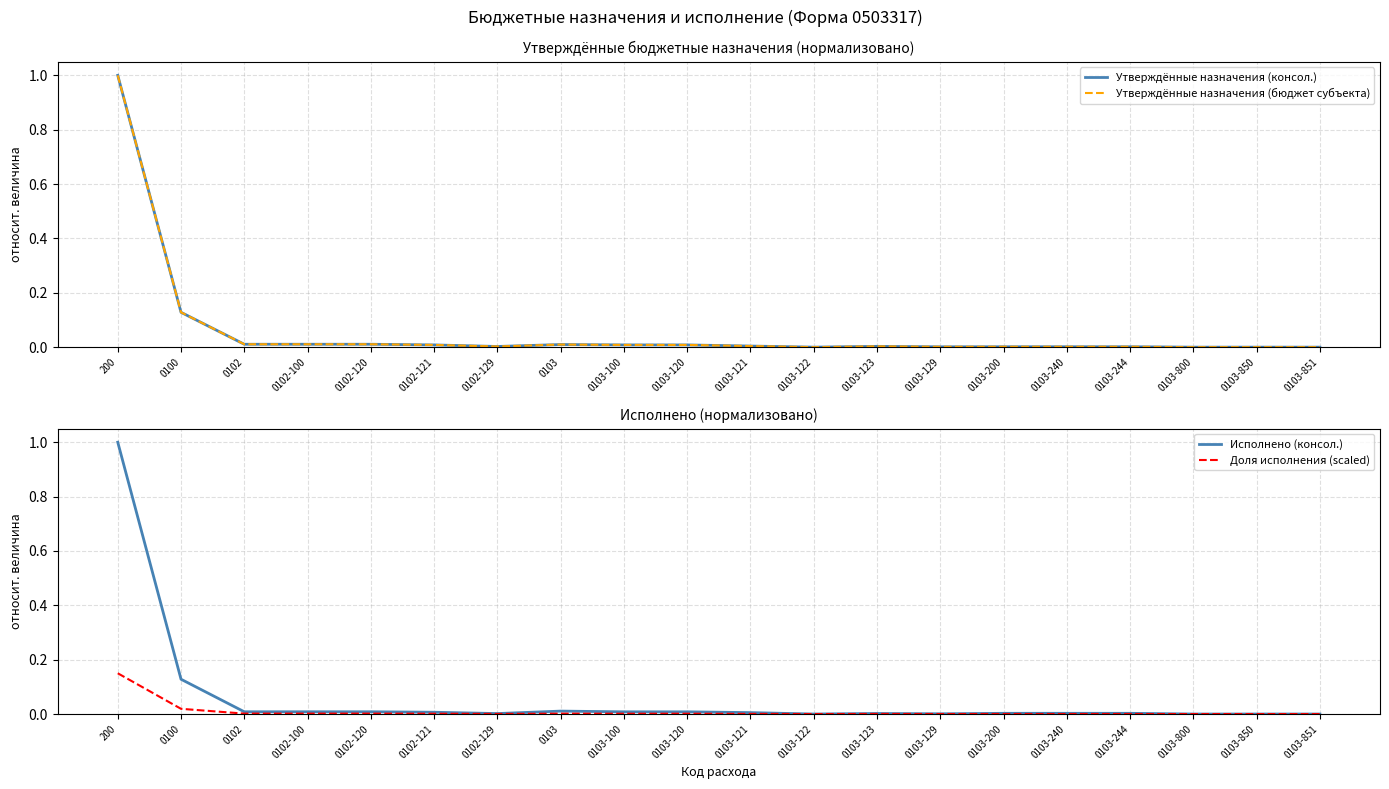

True or false: Утверждённые назначения (консол.) and Утверждённые назначения (бюджет субъекта) cross at least once.

False